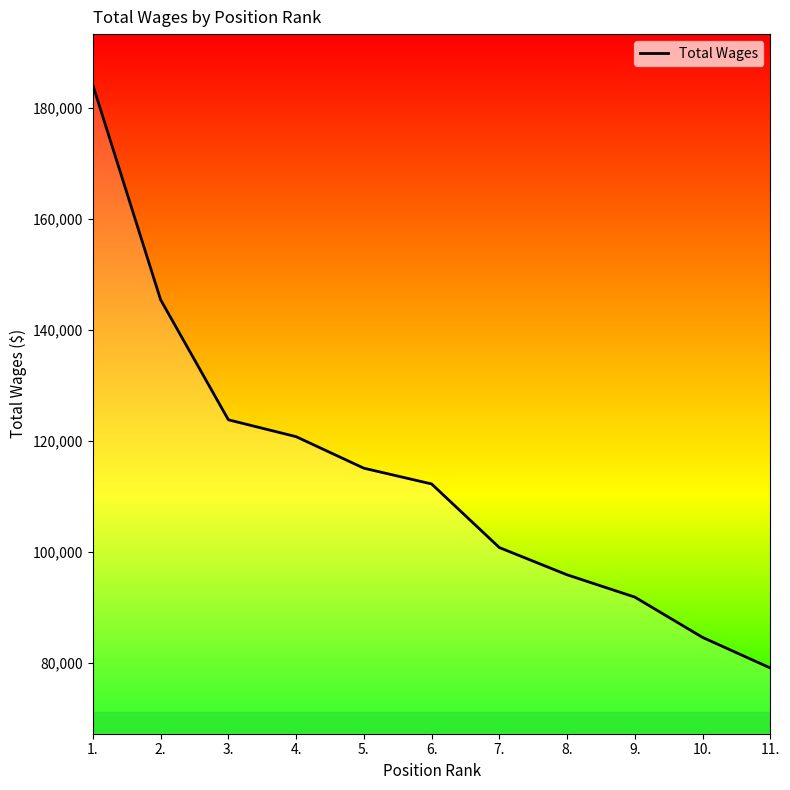

The chart shows a value of 145430 at 2.. True or false?

True